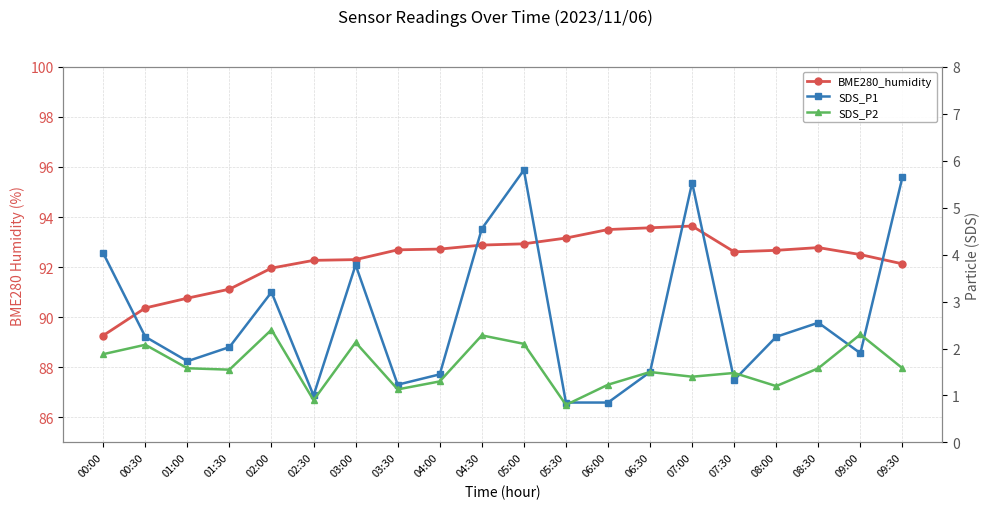

Which category has the lowest value in the BME280_humidity series?

00:00